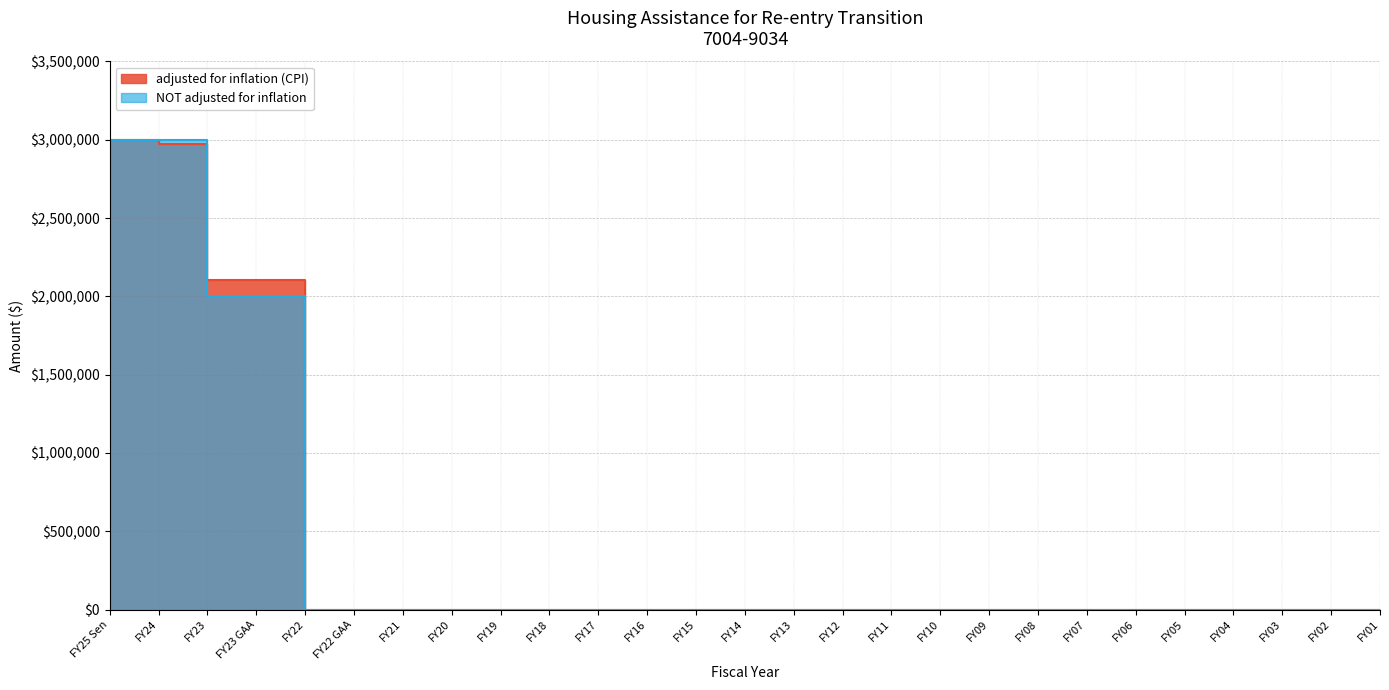

Rank the categories by NOT adjusted for inflation value from highest to lowest.

FY25 Sen, FY24, FY23, FY23 GAA, FY22, FY22 GAA, FY21, FY20, FY19, FY18, FY17, FY16, FY15, FY14, FY13, FY12, FY11, FY10, FY09, FY08, FY07, FY06, FY05, FY04, FY03, FY02, FY01